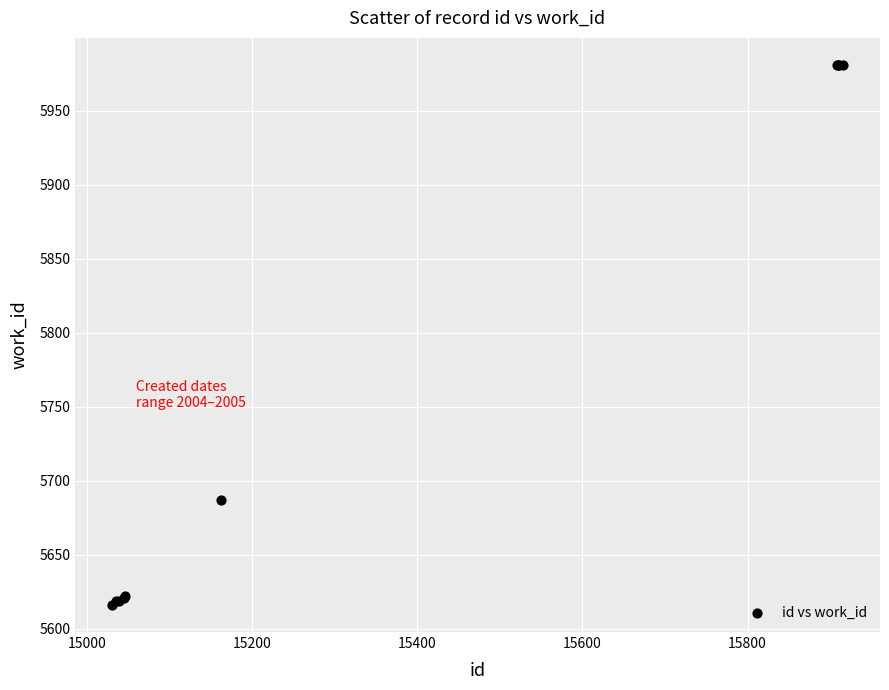

What Y value in the scatter plot is closest to 5798?

5687